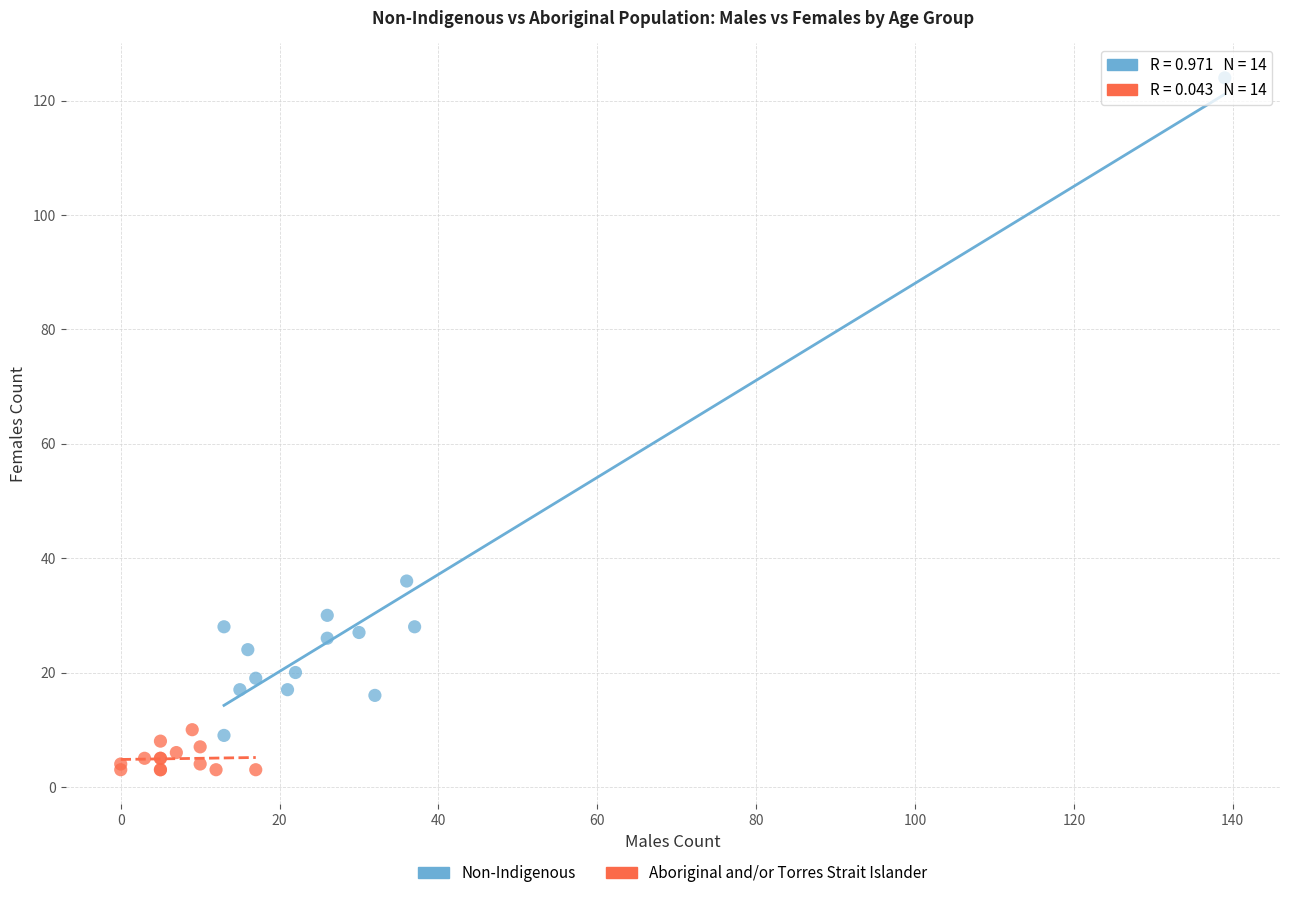

Which series has the largest Y range (max minus min)?

Non-Indigenous